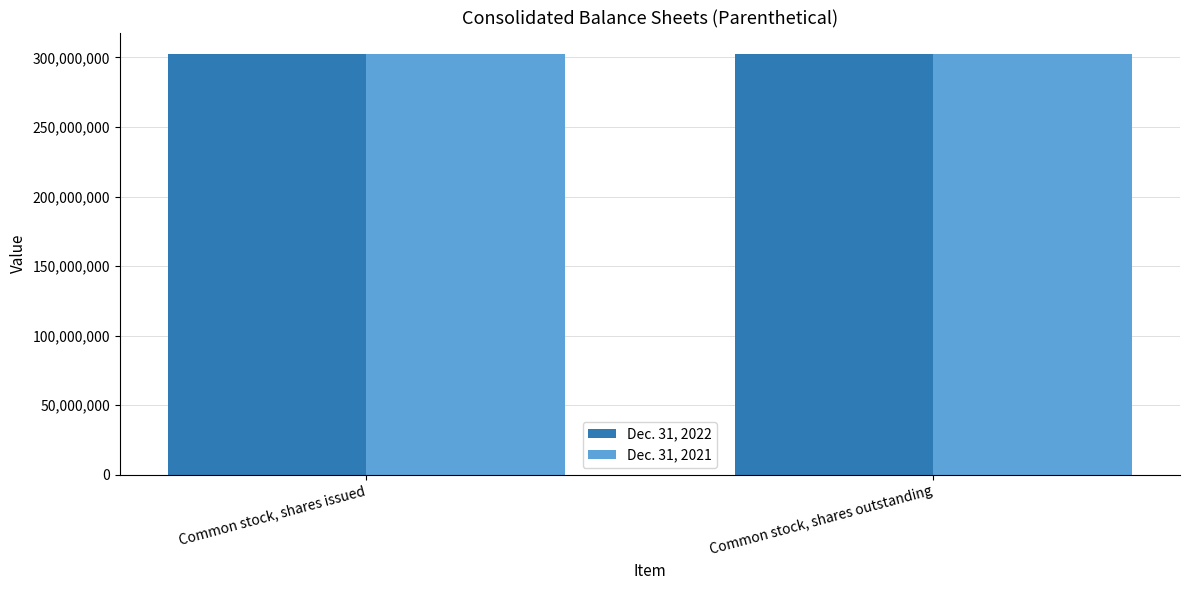

What is the maximum value for Dec. 31, 2022?

302734900.0